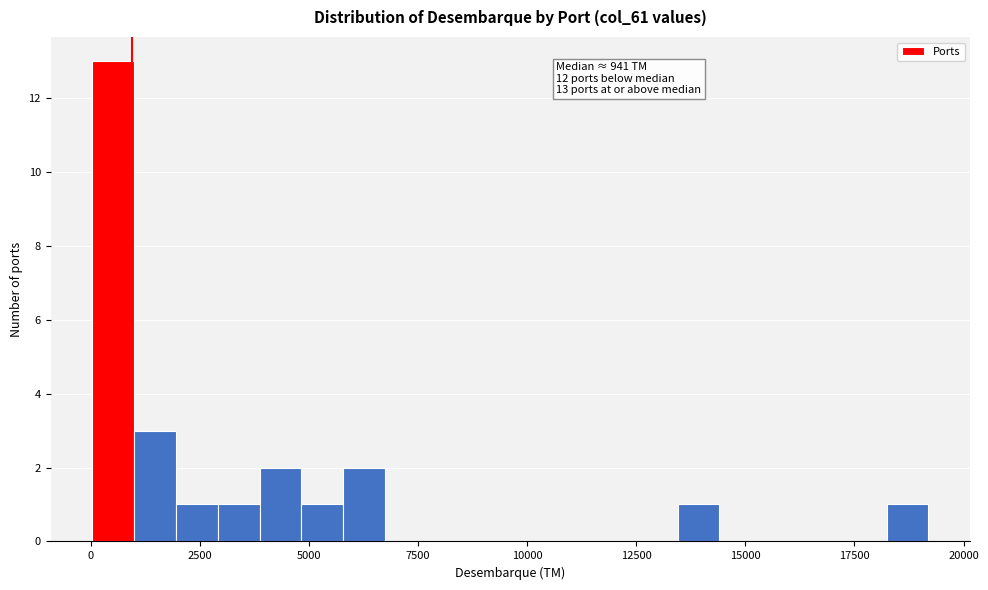

Around what value on the x-axis is the tallest bar? Give the approximate position of its centre, as read against the axis.

500